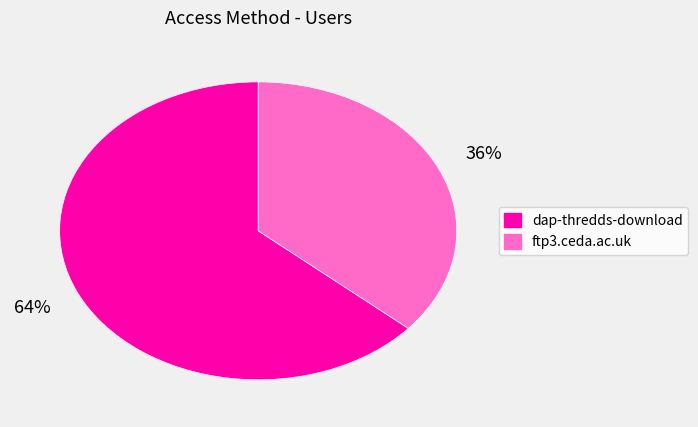

Rank the categories by value from lowest to highest.

ftp3.ceda.ac.uk, dap-thredds-download